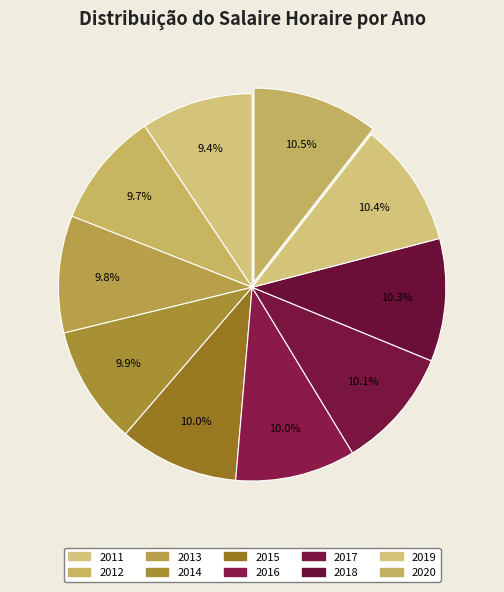

Does 2018 represent more than half of the total?

No